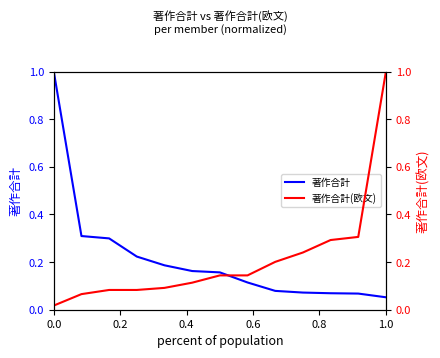

What value does the 著作合計 series have at 0.0?

1.0